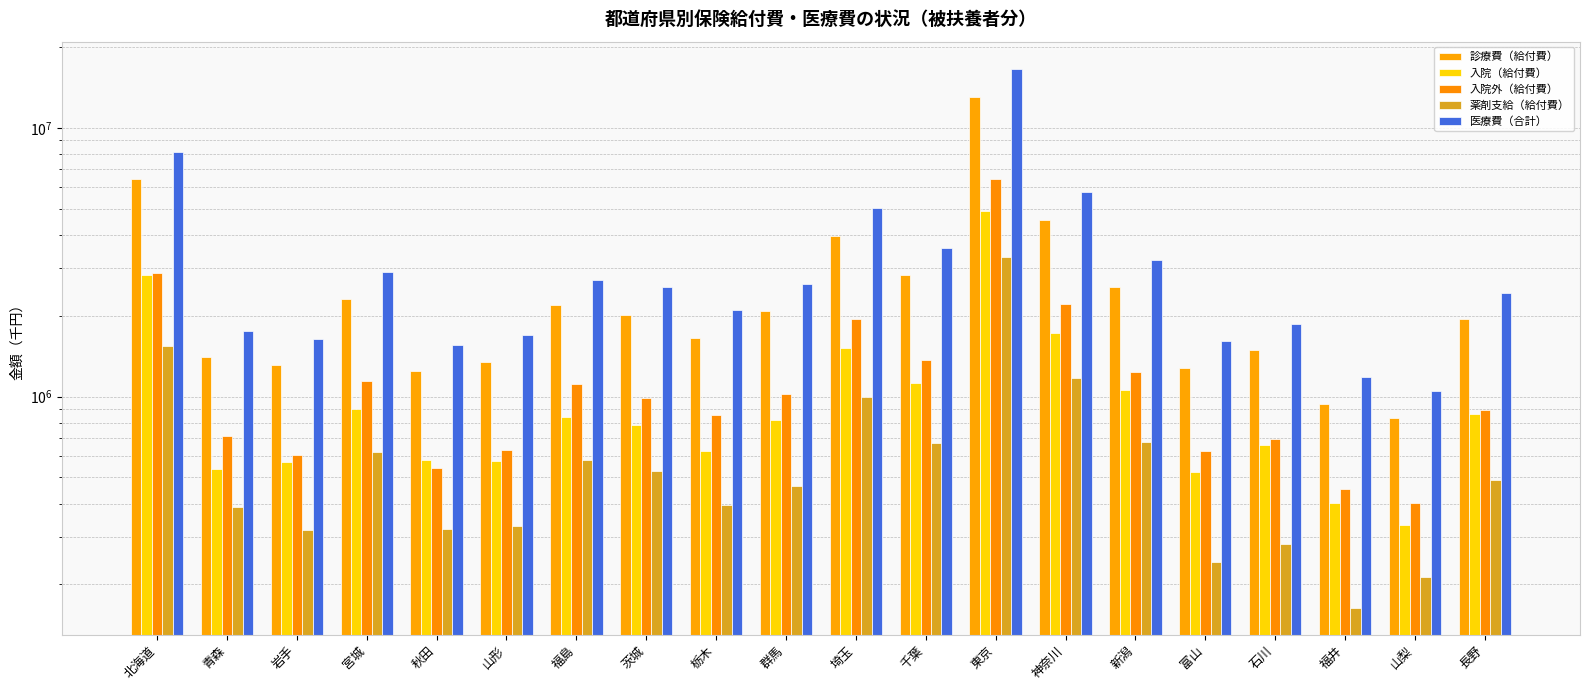

What is the minimum value shown in the chart?

163973.5